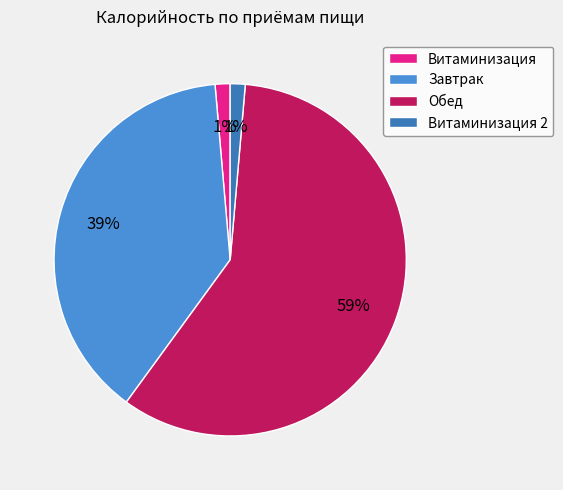

Which has a higher value, Завтрак or Витаминизация 2?

Завтрак